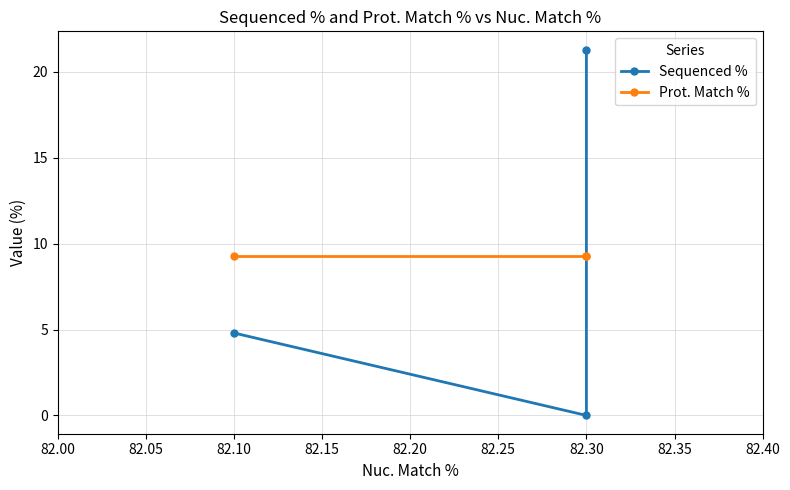

Rank the series at 82.30 from lowest to highest value.

Prot. Match %, Sequenced %